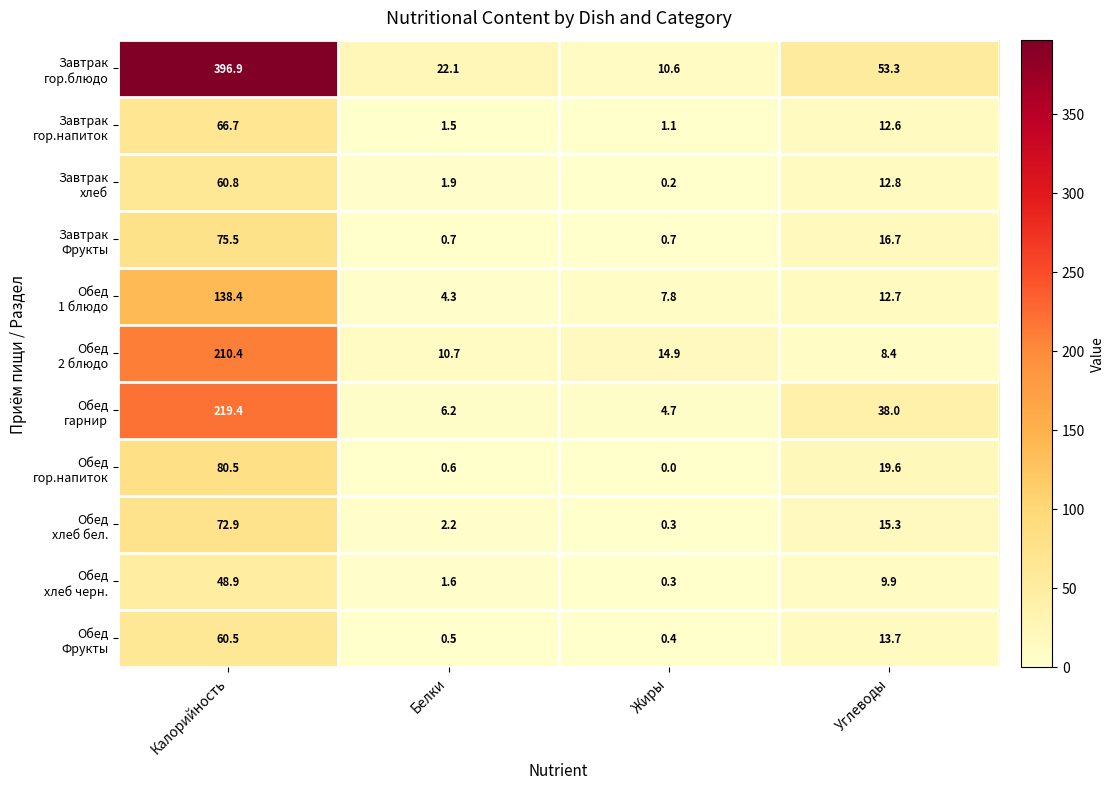

What is the difference between the highest and lowest values at Калорийность?

348.0